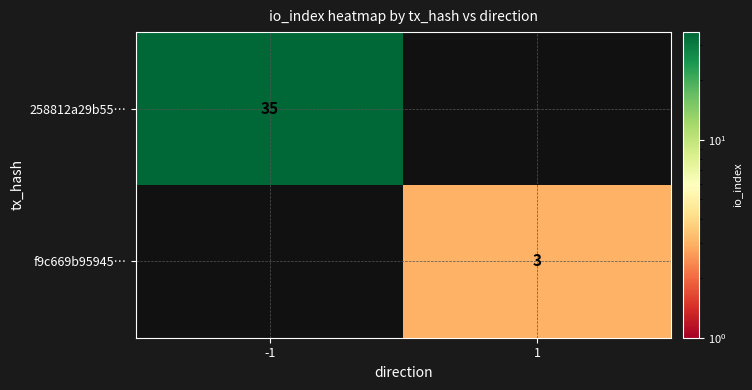

The value of f9c669b95945… at 1 is 3. True or false?

True